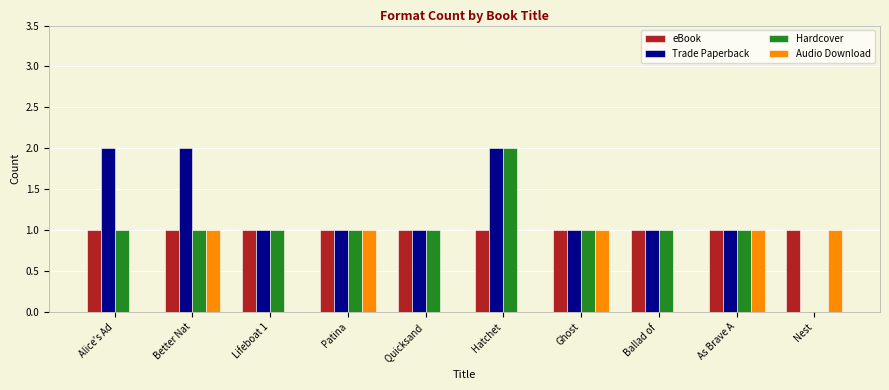

What are all the series names shown in the legend?

eBook, Trade Paperback, Hardcover, Audio Download